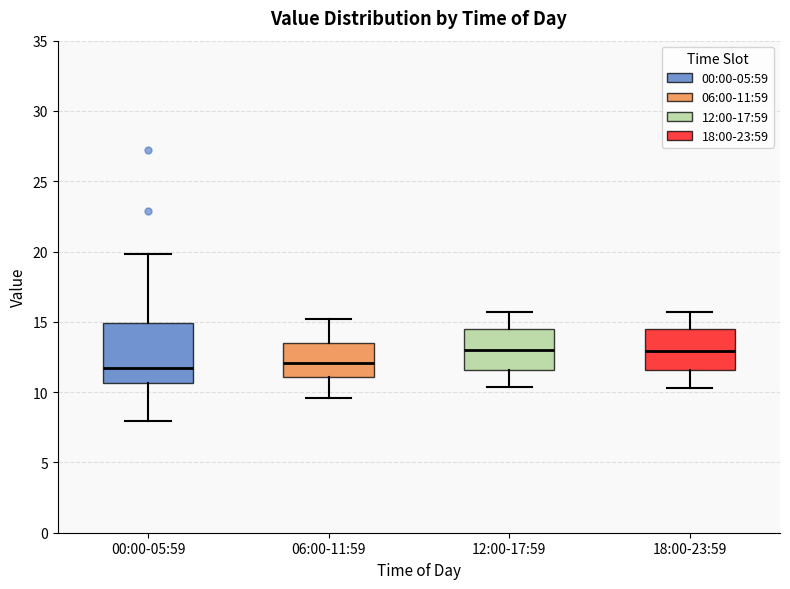

Reading left to right, transcribe this box plot: for each box, give where its median line is, the range the box spans, and where its two whiskers end, as read against the y-axis. The values are not printed on the chart, so give them approximately, as read against the axis.

00:00-05:59: median 11.5, box 10.5 to 15.0, whiskers 8.0 to 20.0
06:00-11:59: median 12.0, box 11.0 to 13.5, whiskers 9.5 to 15.0
12:00-17:59: median 13.0, box 11.5 to 14.5, whiskers 10.5 to 15.5
18:00-23:59: median 13.0, box 11.5 to 14.5, whiskers 10.5 to 15.5